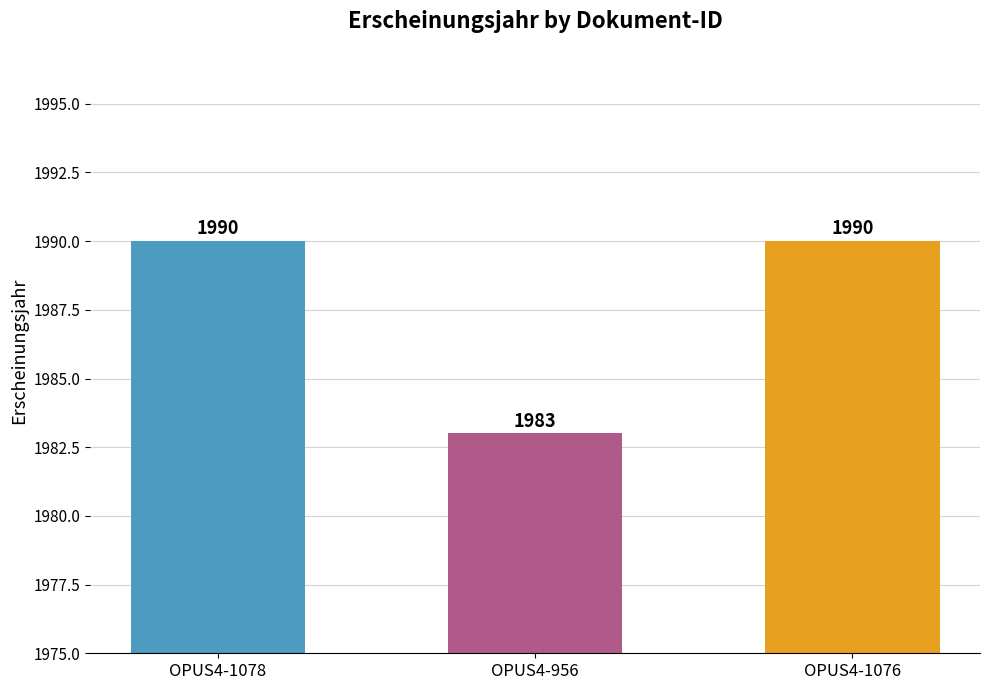

Which category has the lowest value across all series?

OPUS4-956